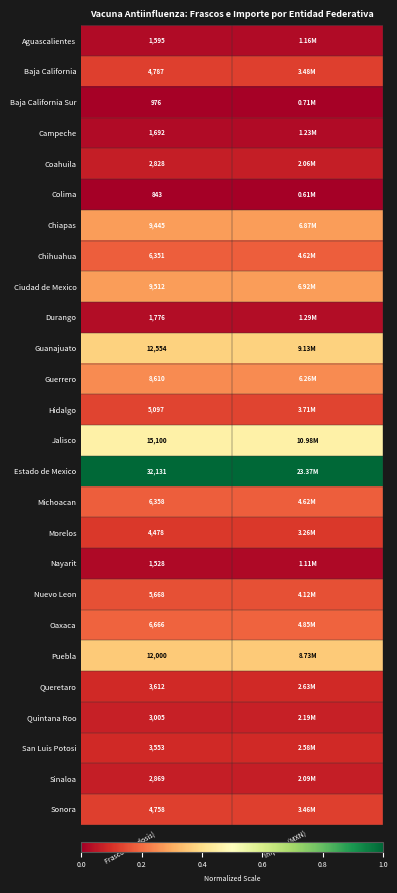

List the labels in order of Quintana Roo value, largest first.

Importe (MXN), Frascos (10 dosis)